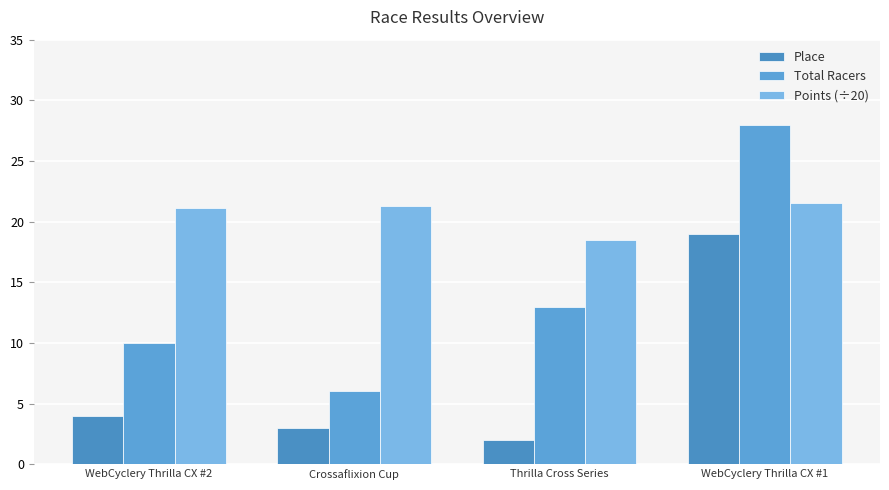

What is the minimum value for Place?

2.0